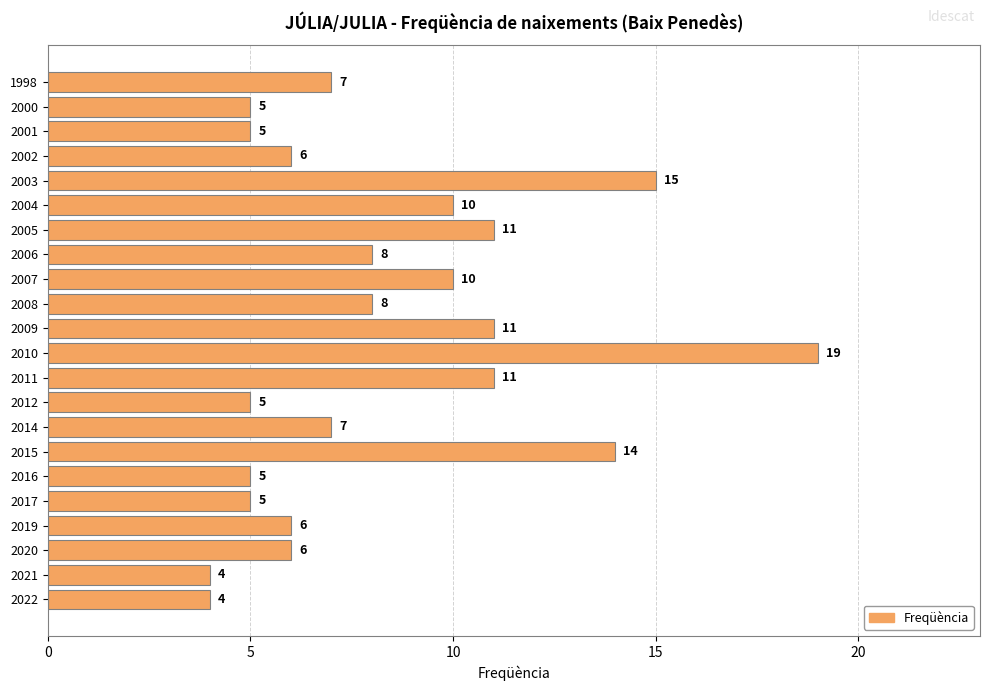

Which category has the highest value across all series?

2010